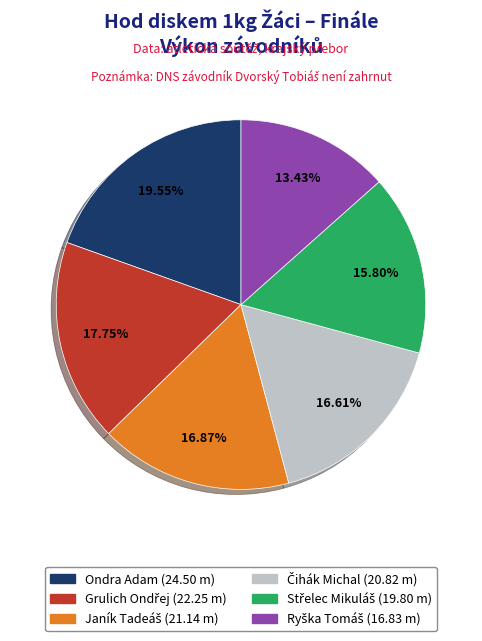

Which slice is the largest?

Ondra Adam